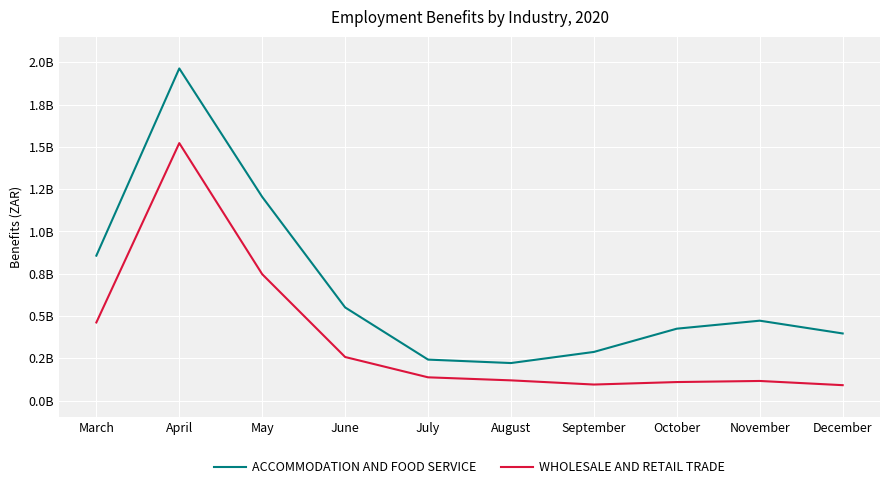

In ACCOMMODATION AND FOOD SERVICE, how many points are higher than both neighbors (excluding endpoints)?

2